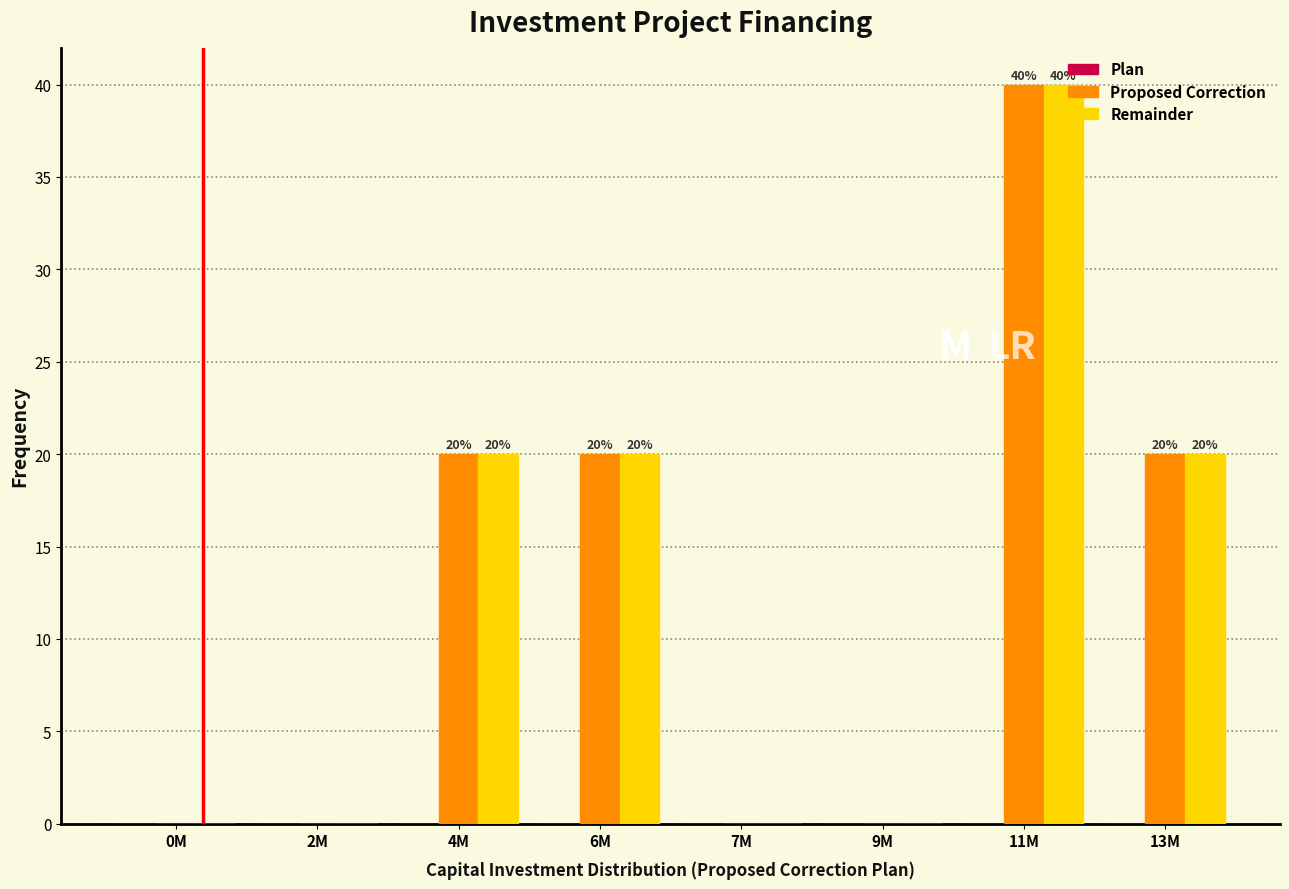

What is the sum of all Proposed Correction values?

100